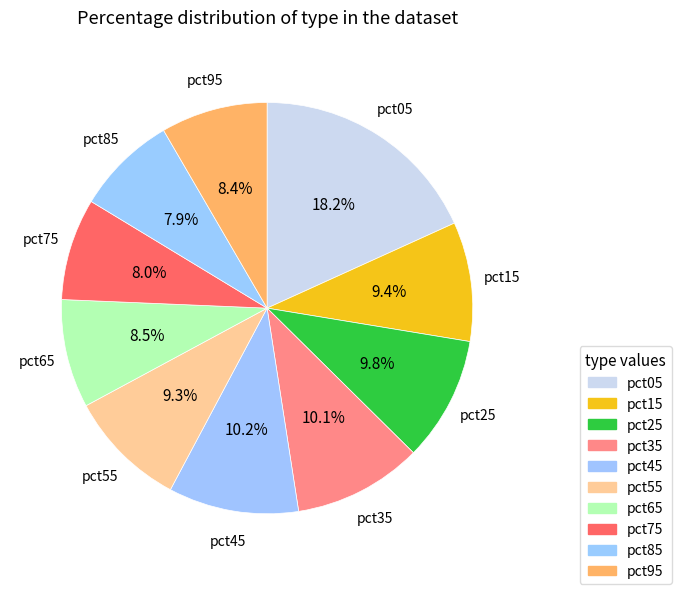

Count the number of slices in the pie.

10